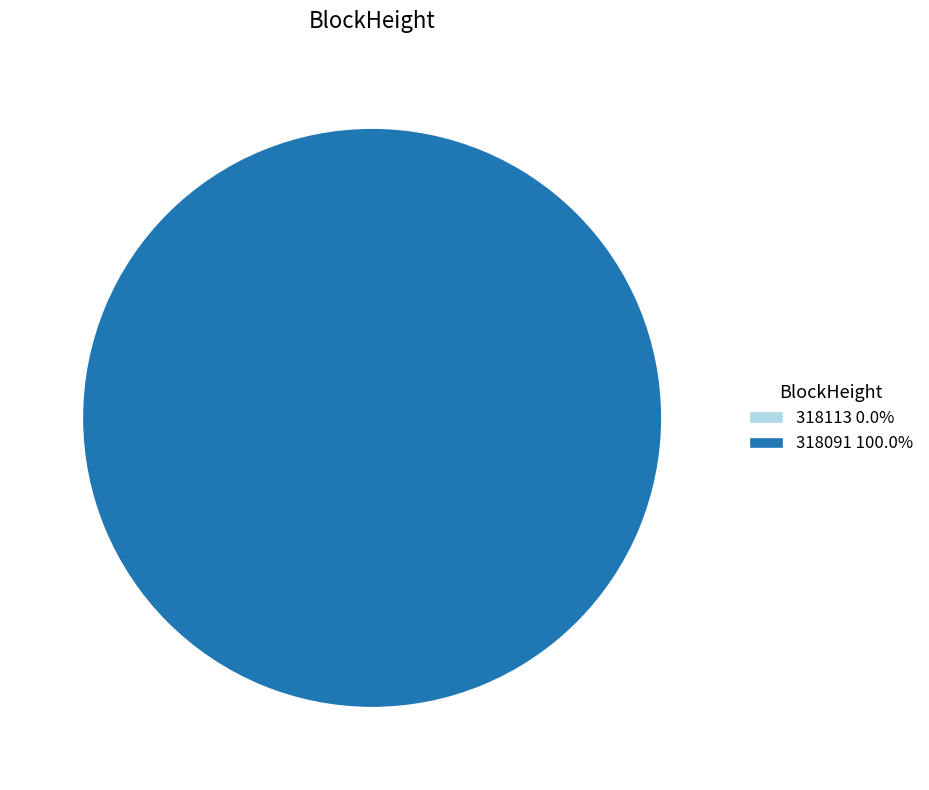

Combined, do 318091 and 318113 account for over 50%?

Yes